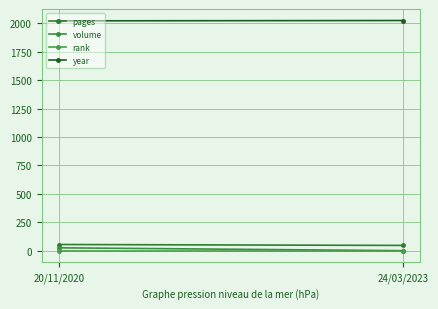

What is the label of the 1st point from the right?

24/03/2023